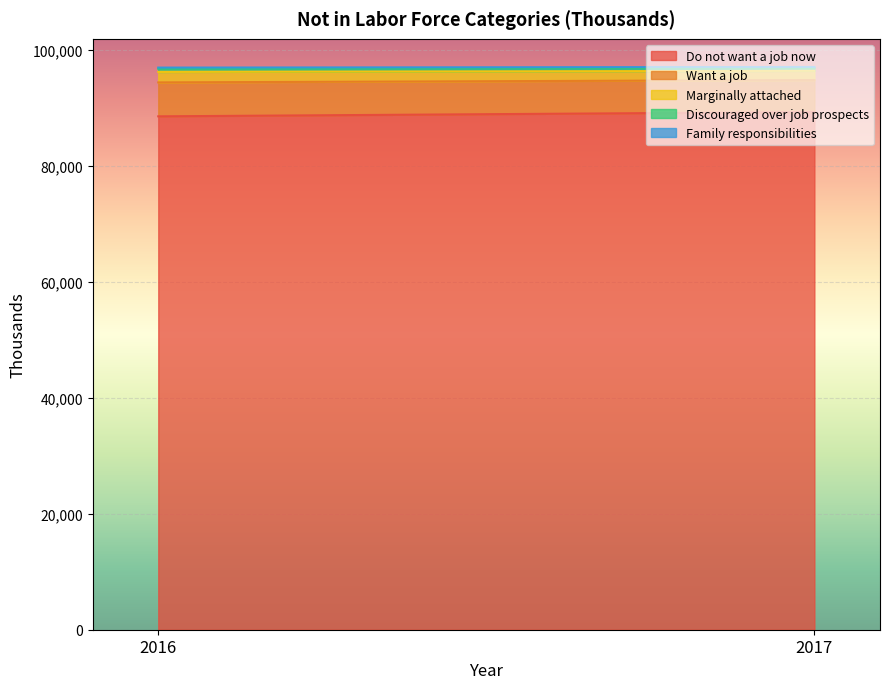

What is the average value of the Marginally attached series?

1696